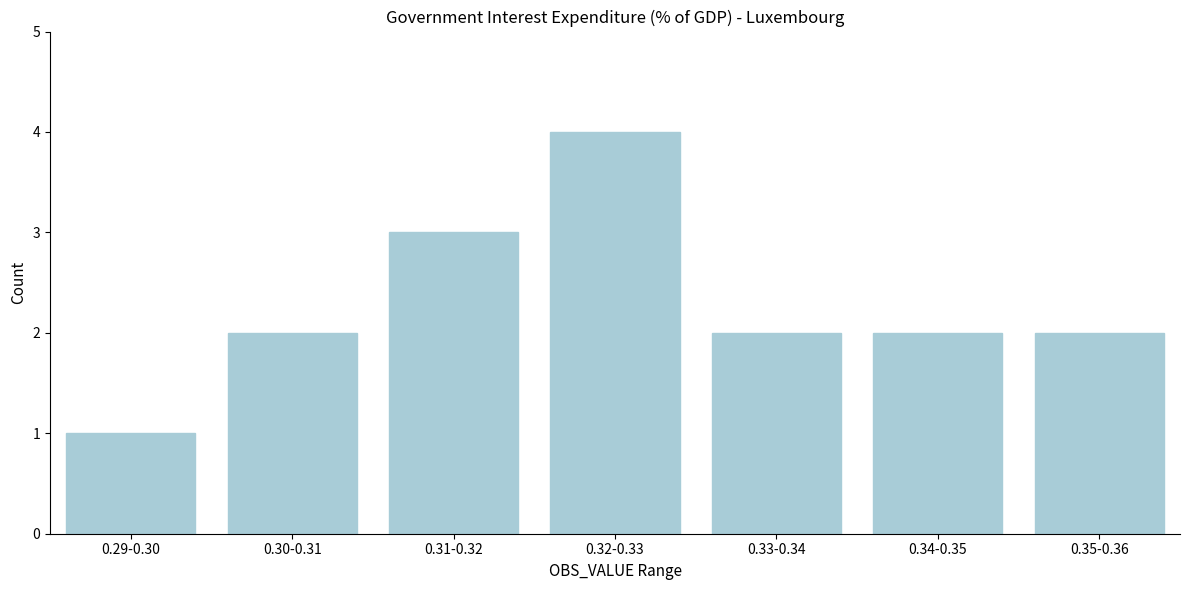

Reading left to right, transcribe all the data shown in this chart.

1	2	3	4	2	2	2